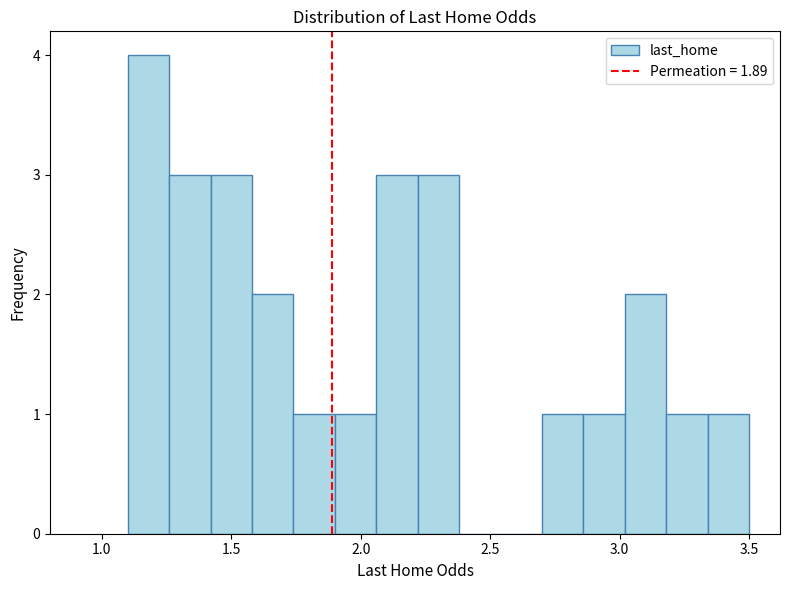

Read against the x-axis, roughly where is the centre of the tallest bar?

1.20